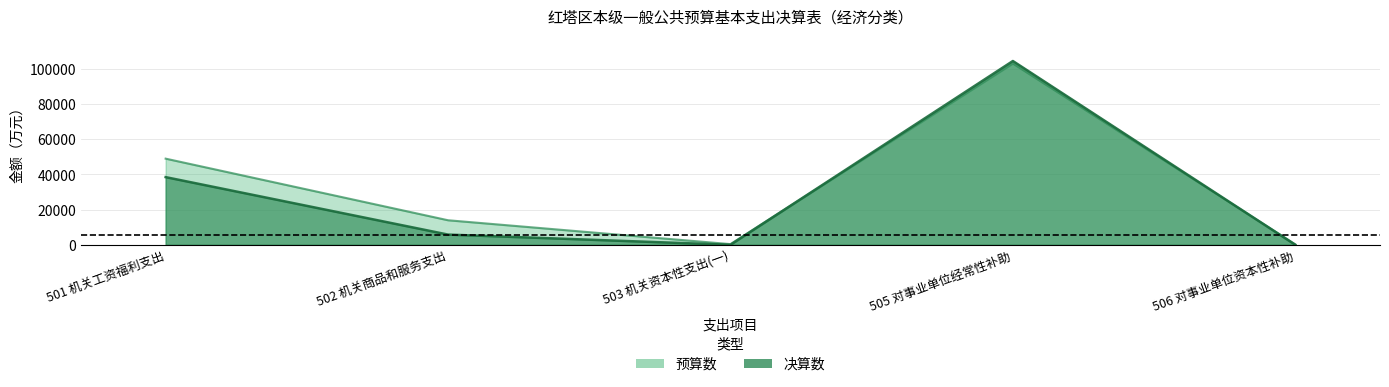

What is the spread (max minus min) of values at 503 机关资本性支出(一)?

376